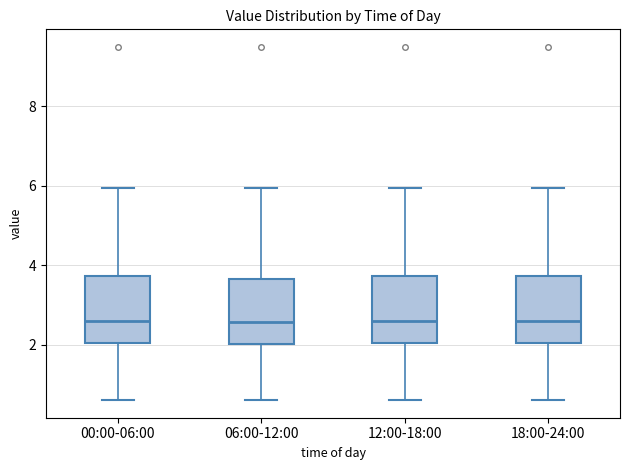

Reading left to right, transcribe this box plot: for each box, give where its median line is, the range the box spans, and where its two whiskers end, as read against the y-axis. The values are not printed on the chart, so give them approximately, as read against the axis.

00:00-06:00: median 2.6, box 2.0 to 3.8, whiskers 0.6 to 6.0
06:00-12:00: median 2.6, box 2.0 to 3.6, whiskers 0.6 to 6.0
12:00-18:00: median 2.6, box 2.0 to 3.8, whiskers 0.6 to 6.0
18:00-24:00: median 2.6, box 2.0 to 3.8, whiskers 0.6 to 6.0